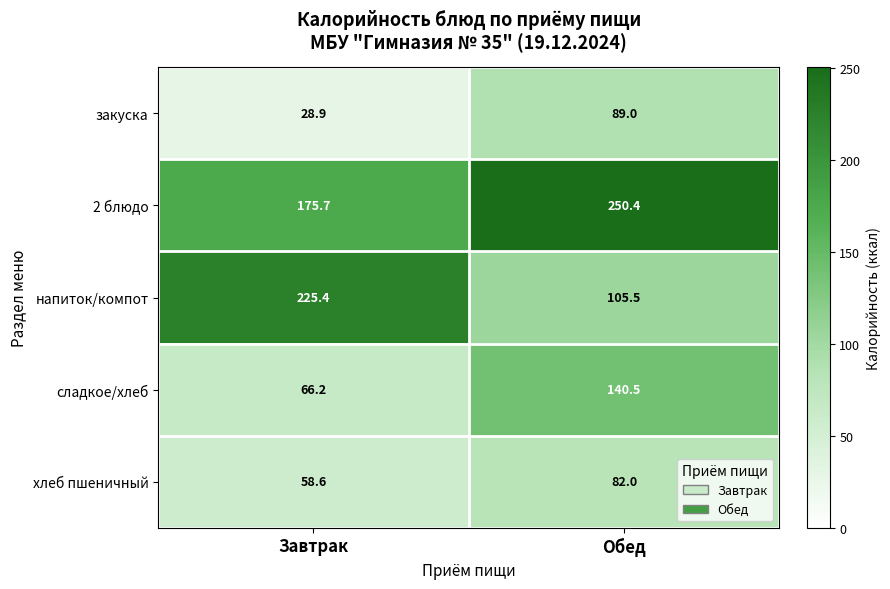

The закуска series shows 28.9 at Завтрак. True or false?

True